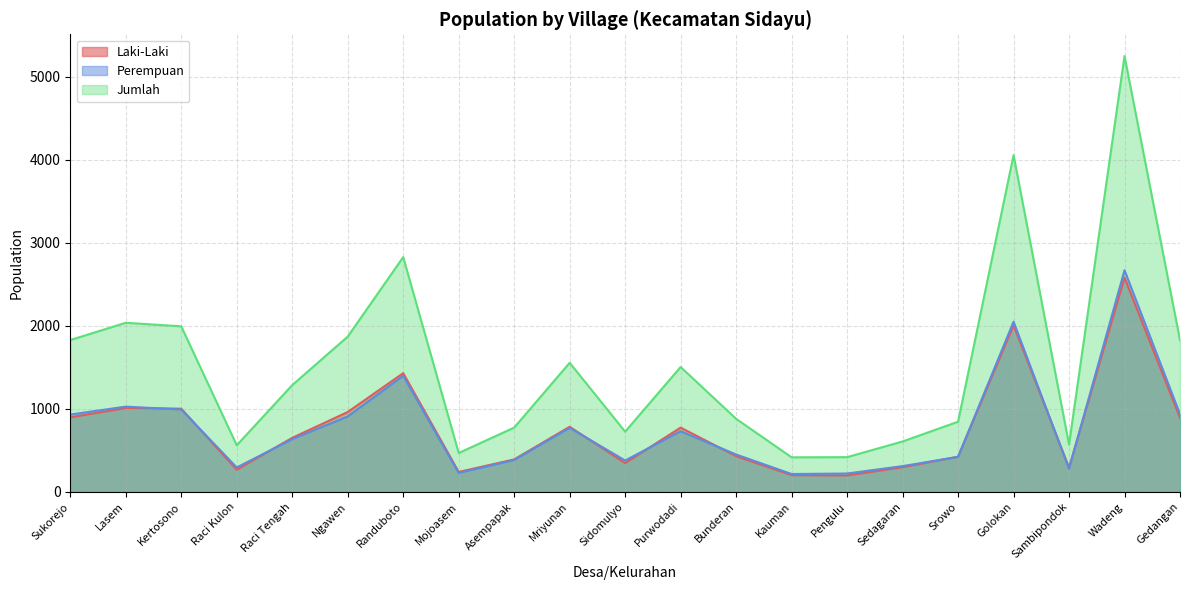

What is the average value of the Perempuan series?

773